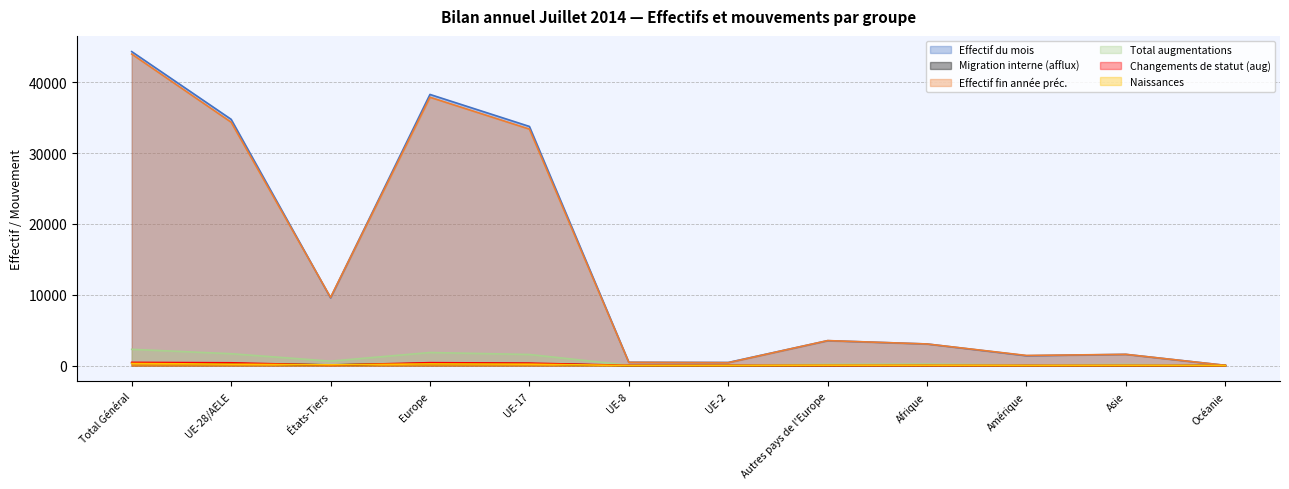

What is the highest value of the Effectif du mois series?

44321